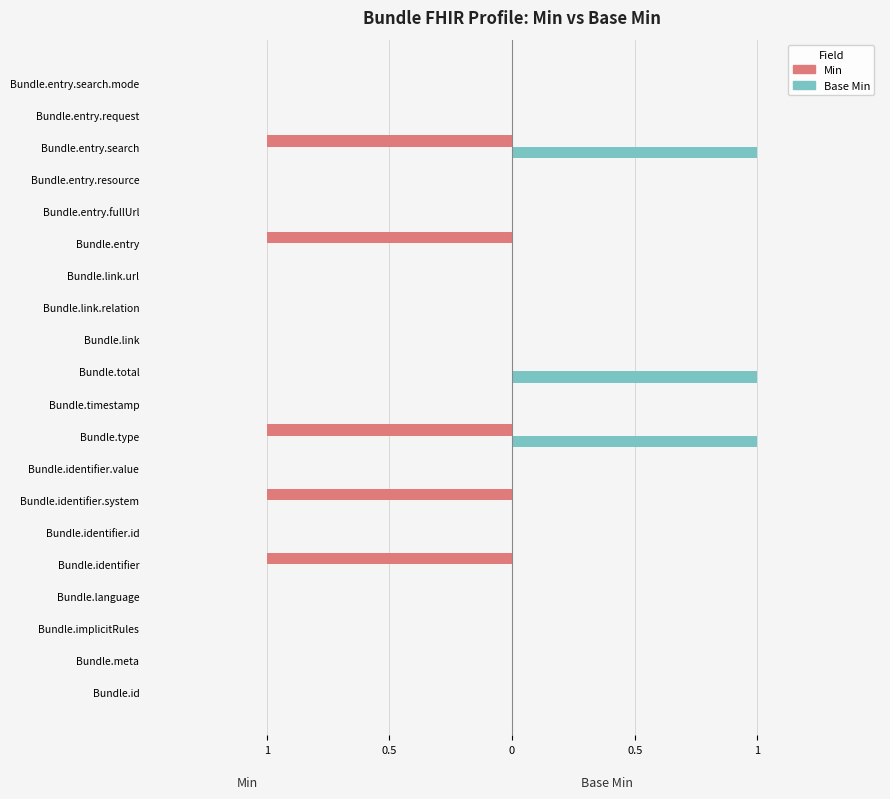

What are all the series names shown in the legend?

Min, Base Min